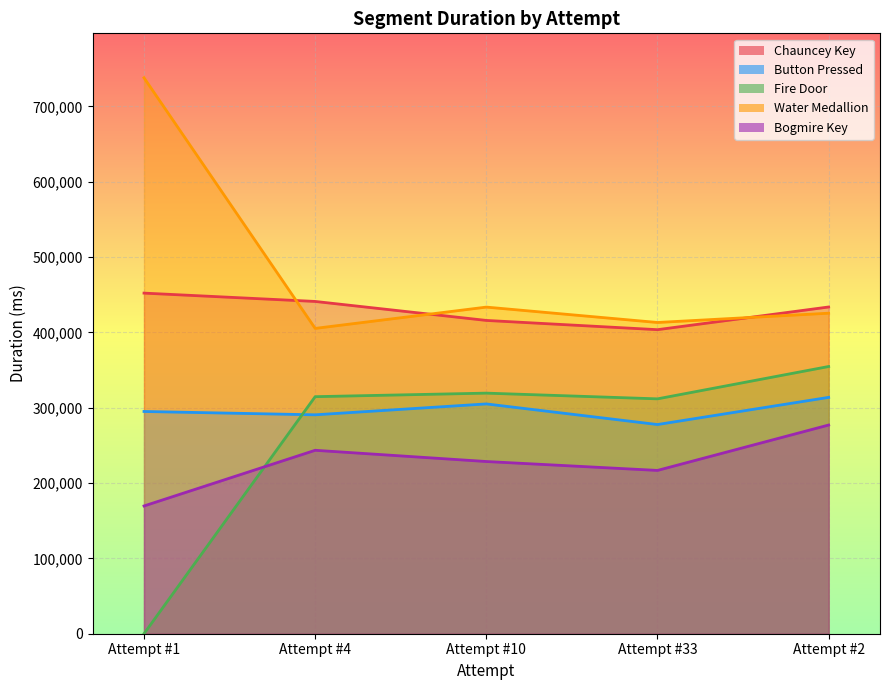

What are all the series names shown in the legend?

Chauncey Key, Button Pressed, Fire Door, Water Medallion, Bogmire Key